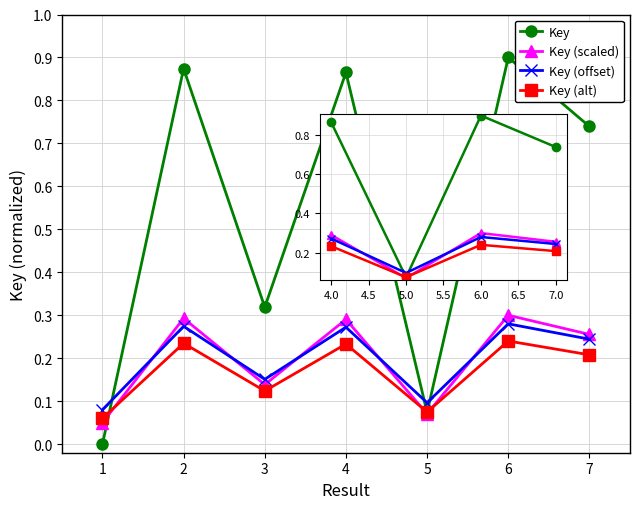

At which category does Key (offset) reach its first local peak?

6.0